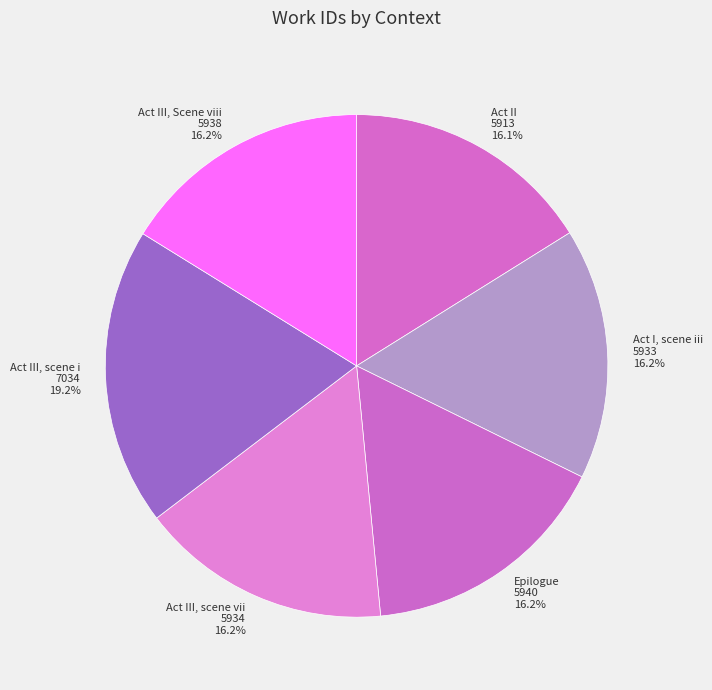

Does Act III, scene vii account for over 50% of the chart?

No